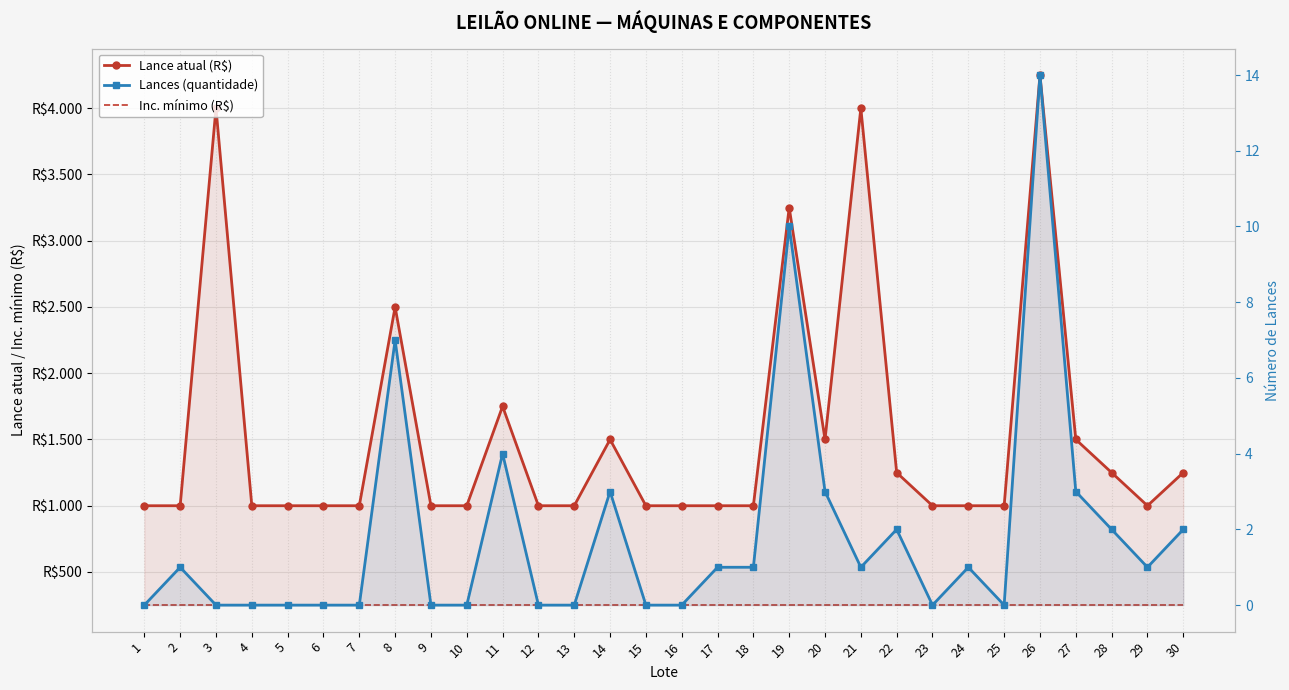

How many interior local peaks does the Lance atual (R$) series have?

7